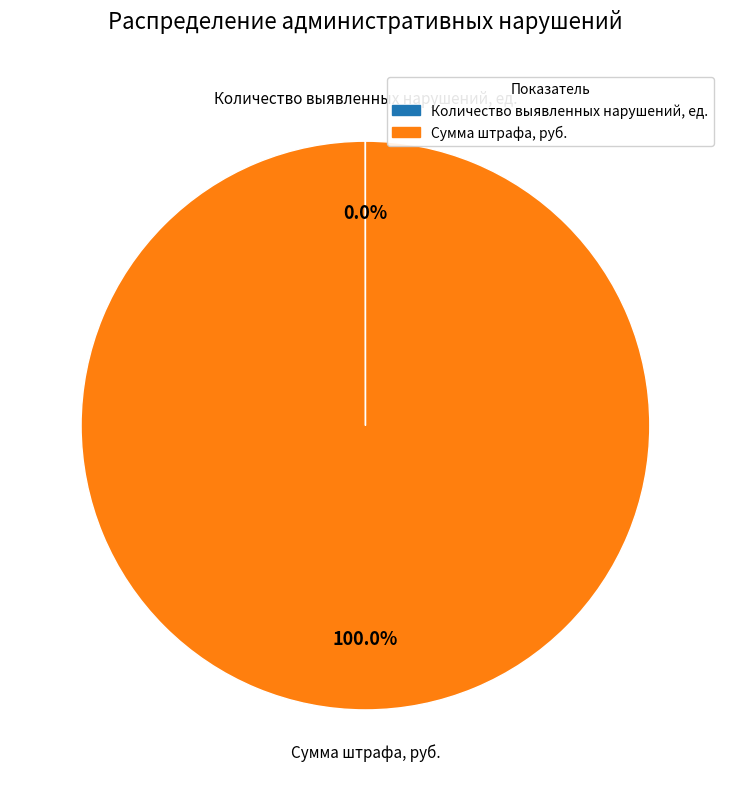

Is Сумма штрафа, руб. the majority of the pie?

Yes